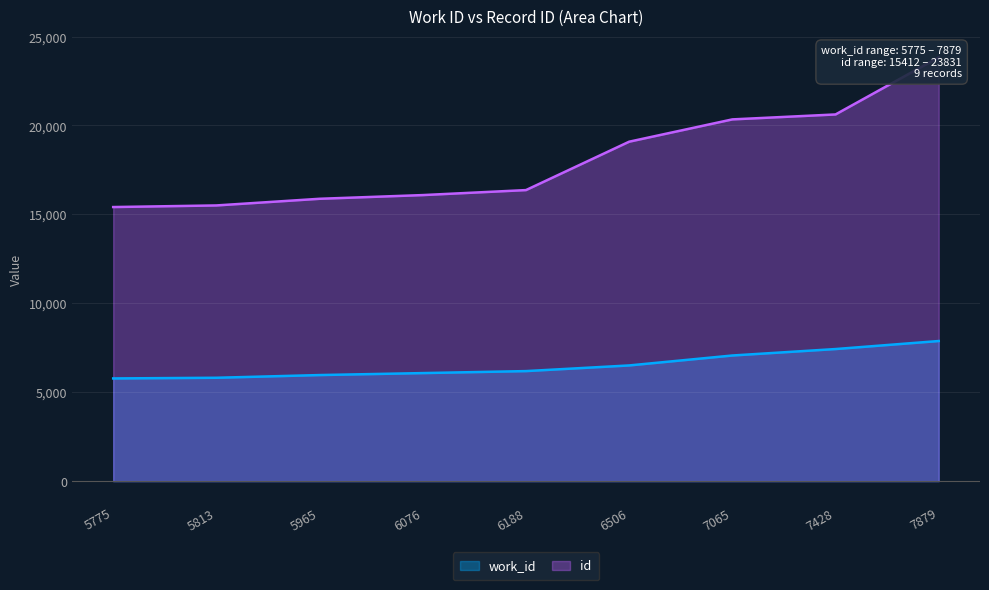

Read the work_id value at 6076, to the nearest 100.

6100